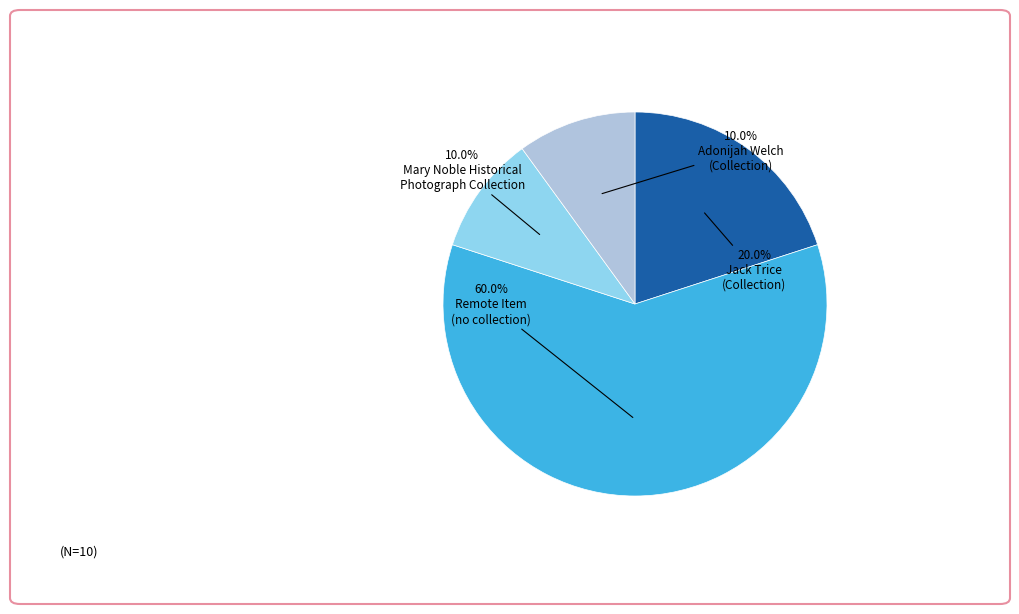

Is there a majority slice in this chart?

Yes